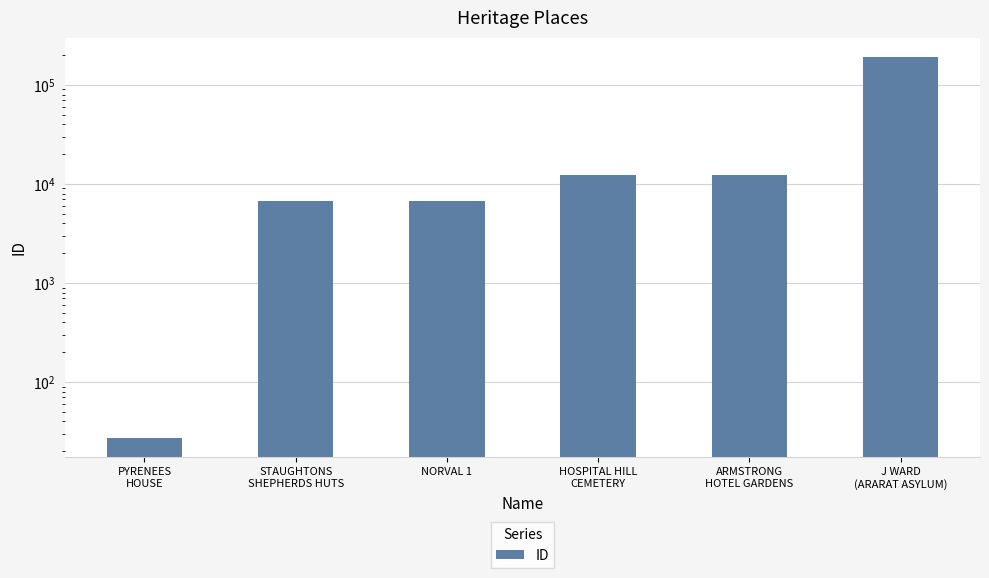

What is the greatest value displayed?

192278